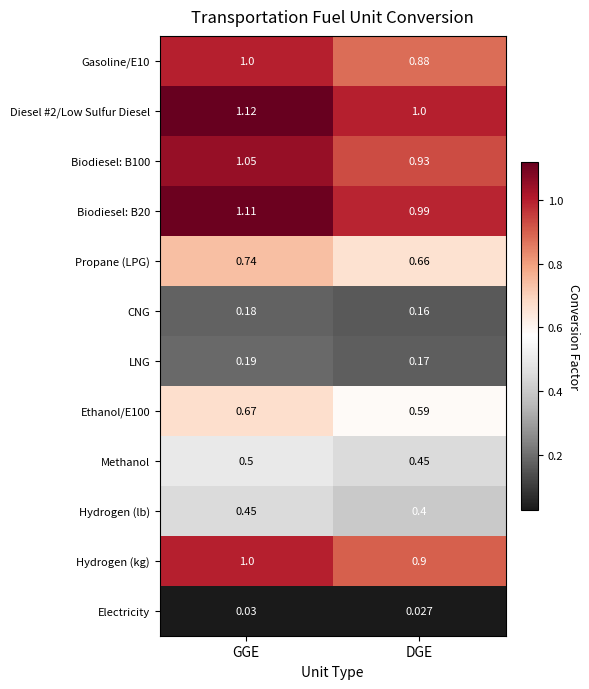

What is the difference between the highest and lowest values at DGE?

1.0